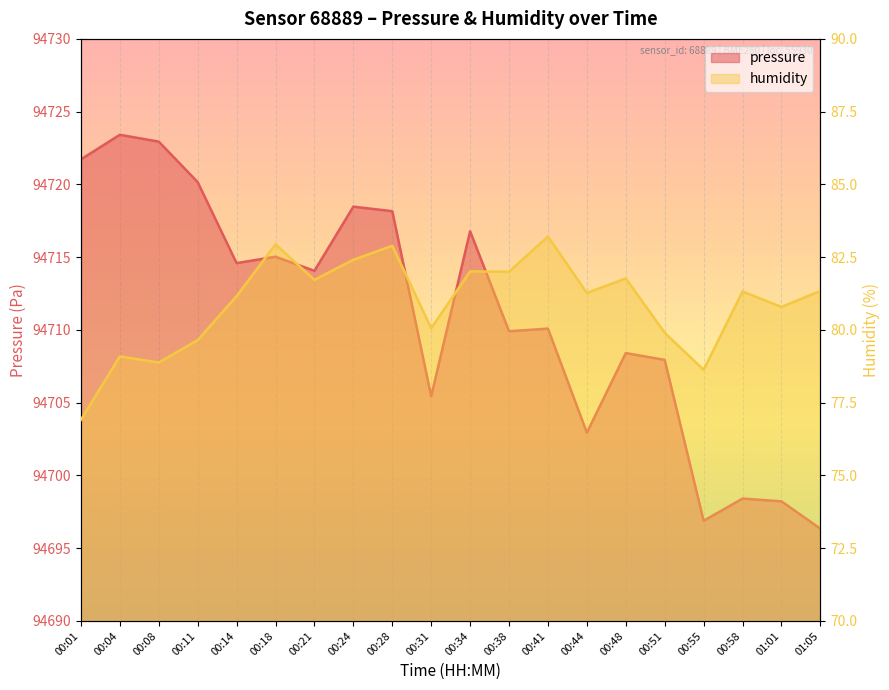

What is the total value across all series at 00:18?

94798.0